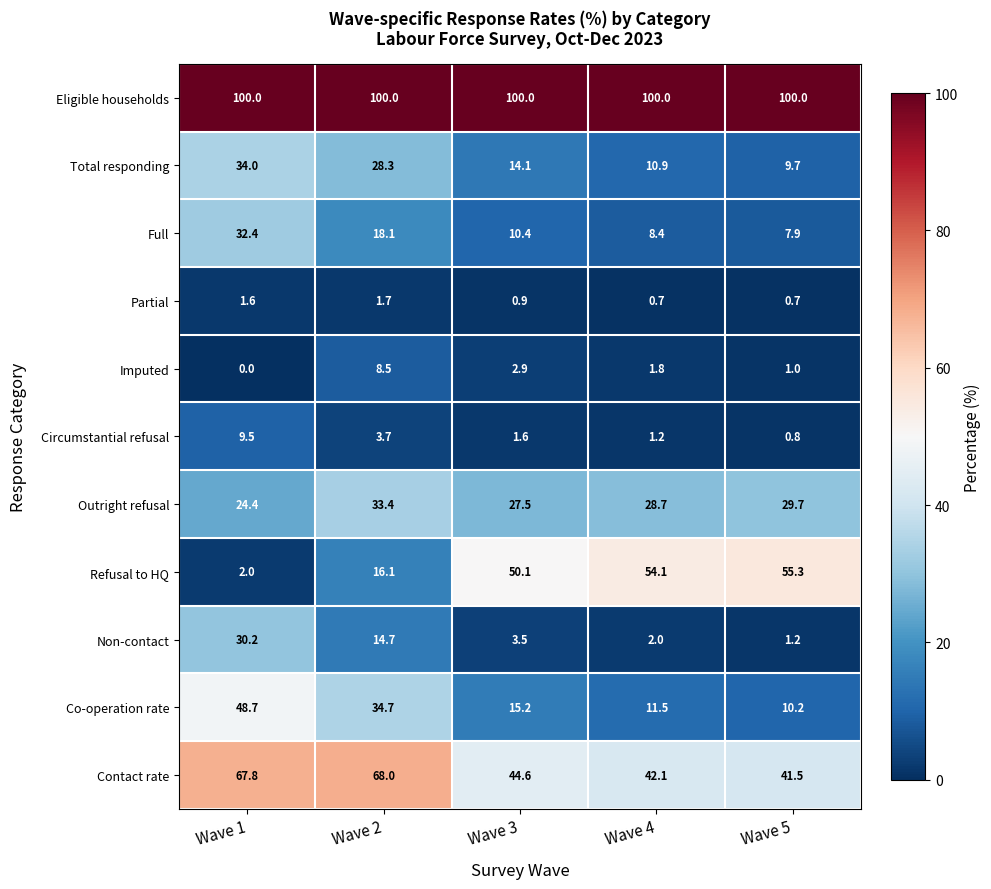

At how many categories does at least one series exceed 2?

5